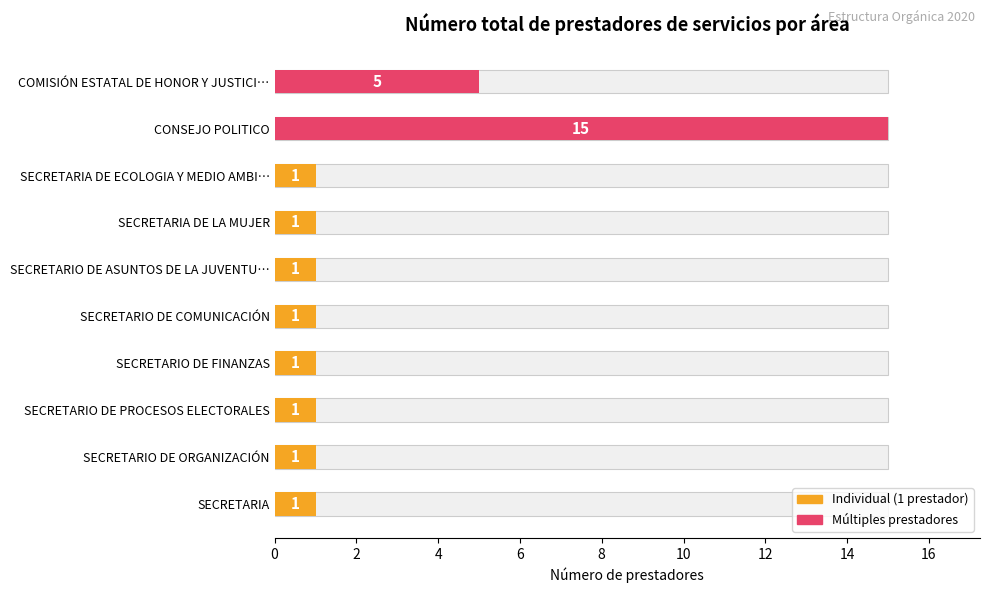

List the labels in order of value, largest first.

CONSEJO POLITICO, COMISIÓN ESTATAL DE HONOR Y JUSTICIA, SECRETARIA, SECRETARIO DE ORGANIZACIÓN, SECRETARIO DE PROCESOS ELECTORALES, SECRETARIO DE FINANZAS, SECRETARIO DE COMUNICACIÓN, SECRETARIO DE ASUNTOS DE LA JUVENTUD, SECRETARIA DE LA MUJER, SECRETARIA DE ECOLOGIA Y MEDIO AMBIENTE